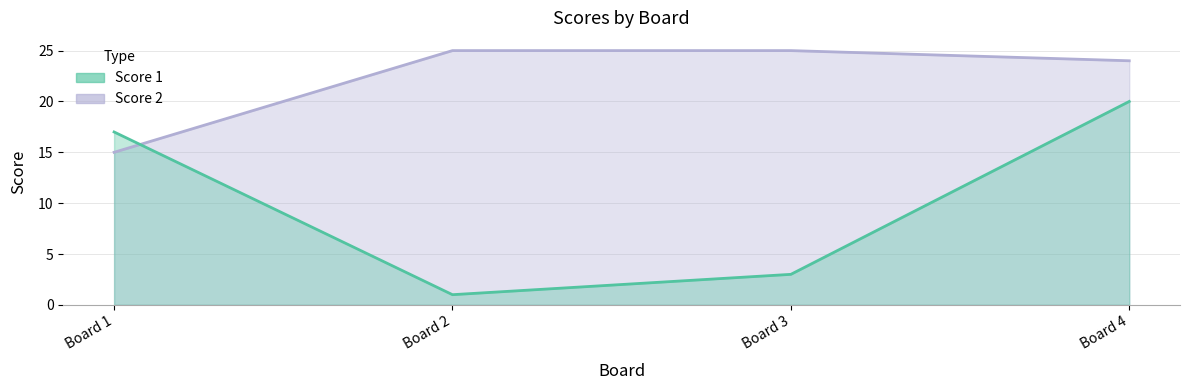

What is the difference between the maximum and minimum values in the Score 1 series?

19